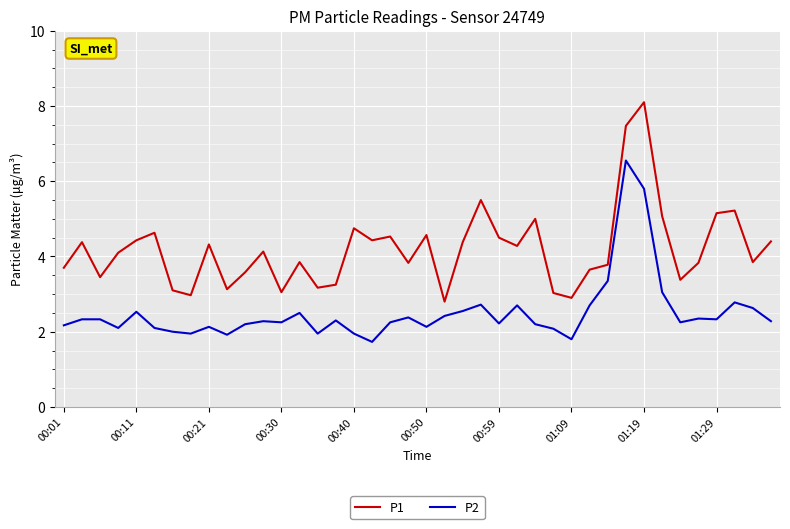

Does the chart display data point markers on the line(s)?

No